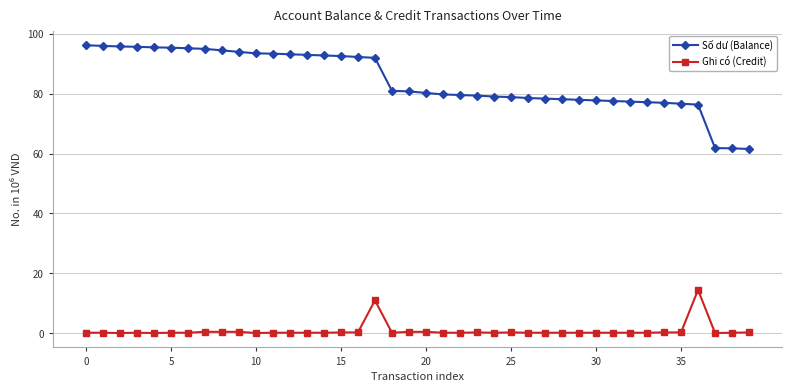

True or false: Số dư (Balance) and Ghi có (Credit) intersect in this chart.

False